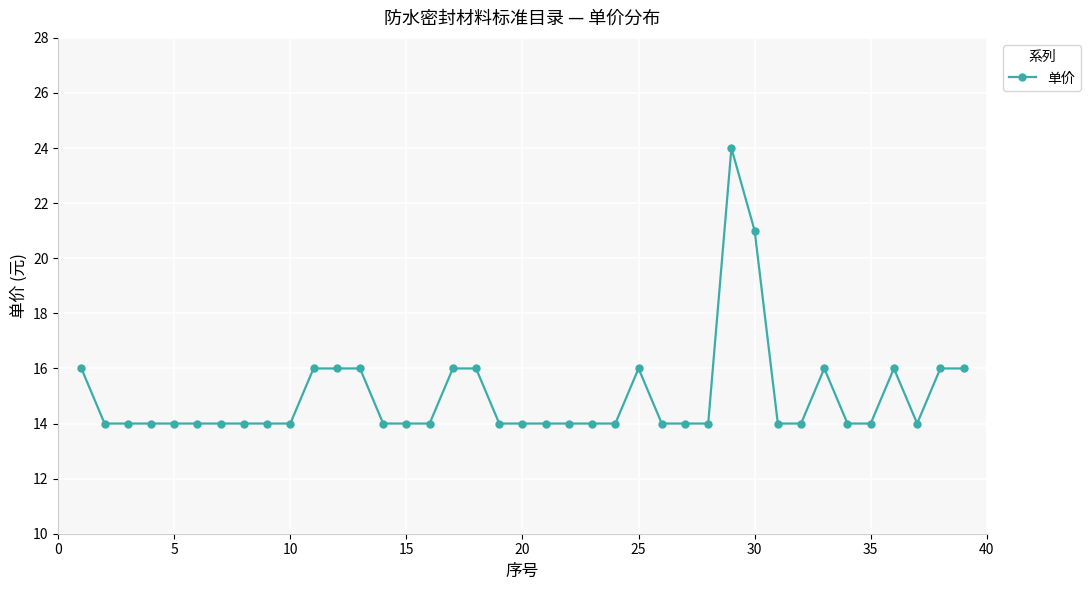

What is the maximum value shown in the chart?

24